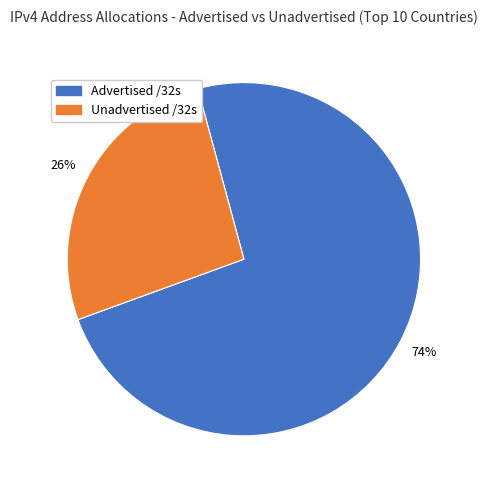

To the nearest percent, what is the average slice percentage?

50%